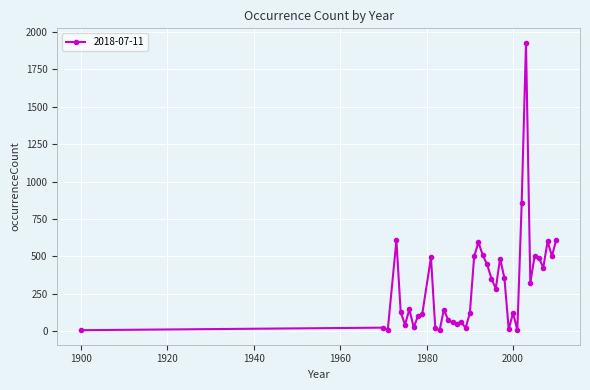

What is the difference between the maximum and minimum values?

1923